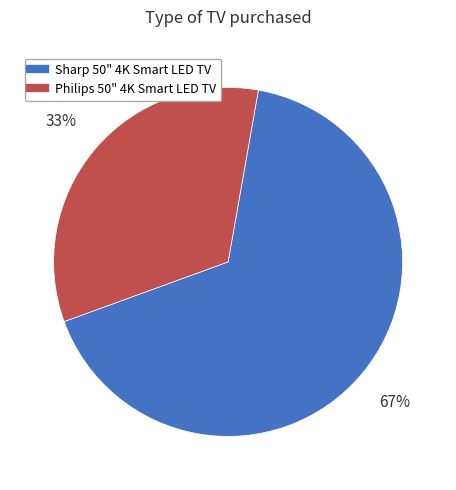

Does any single category account for the majority?

Yes